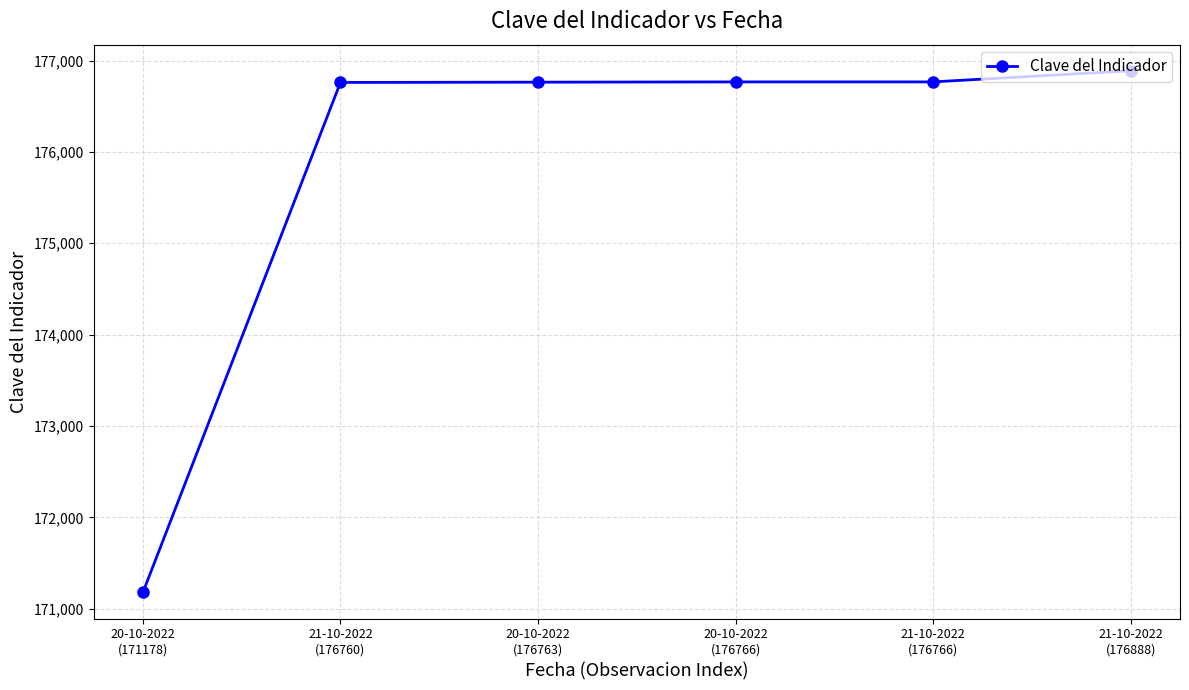

What is the average value?

175854